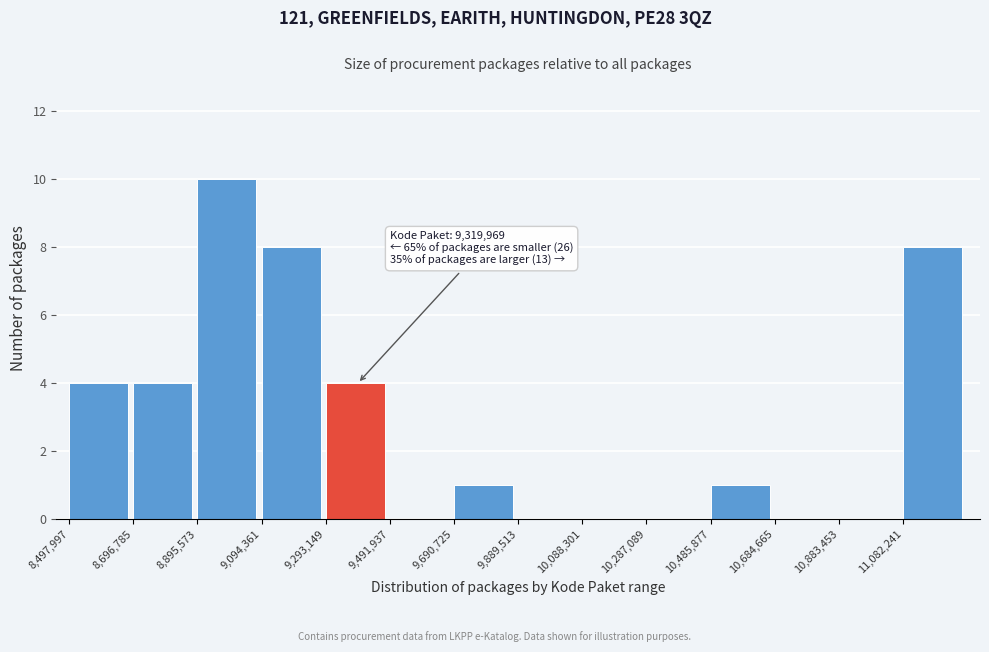

Which range on the x-axis has the tallest bar?

8900000 to 9100000